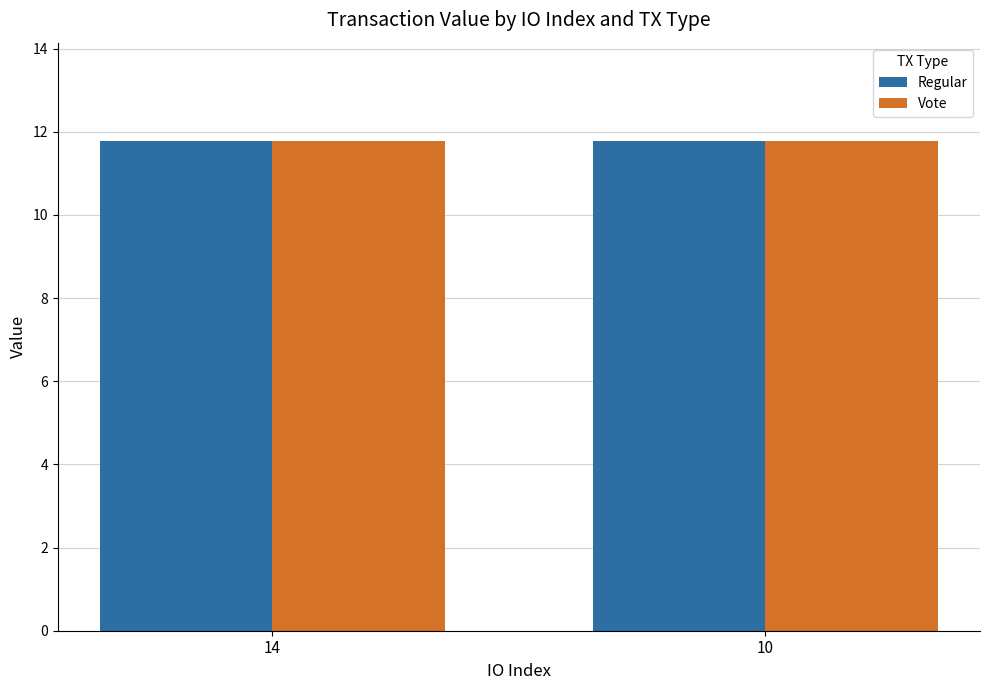

Reading right to left, transcribe all the data shown in this chart.

Regular: 10=11.8	14=11.8
Vote: 10=11.8	14=11.8